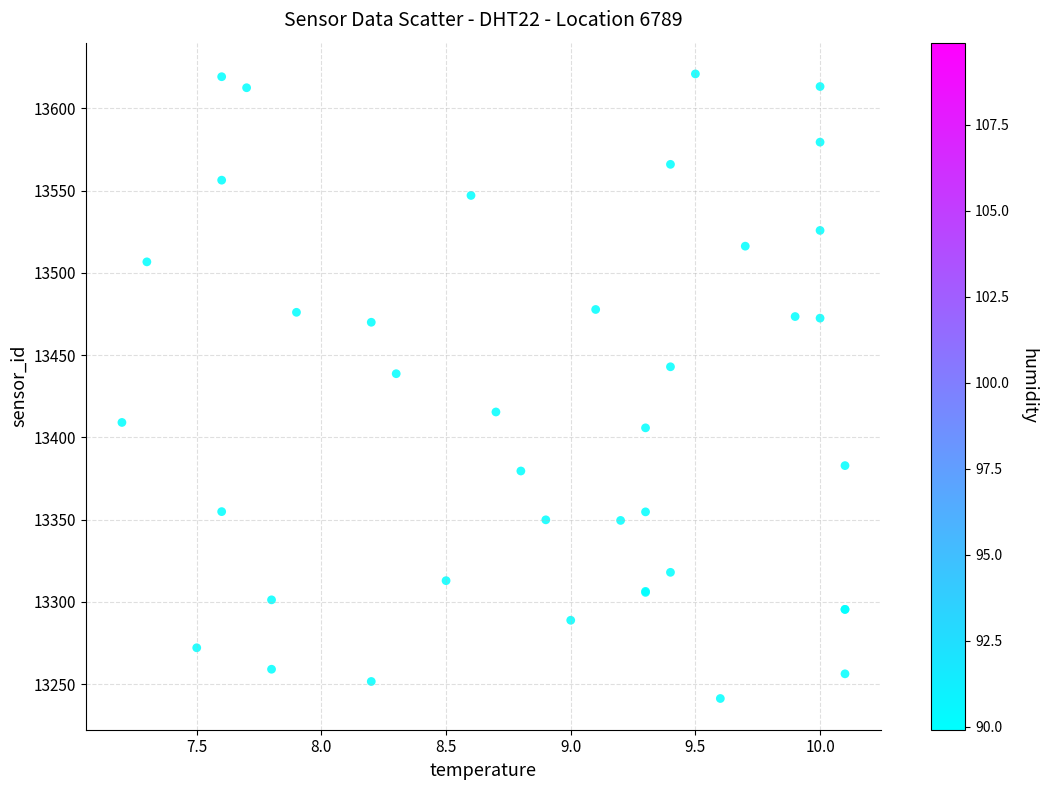

What Y value in the scatter plot is closest to 13431?

13438.7